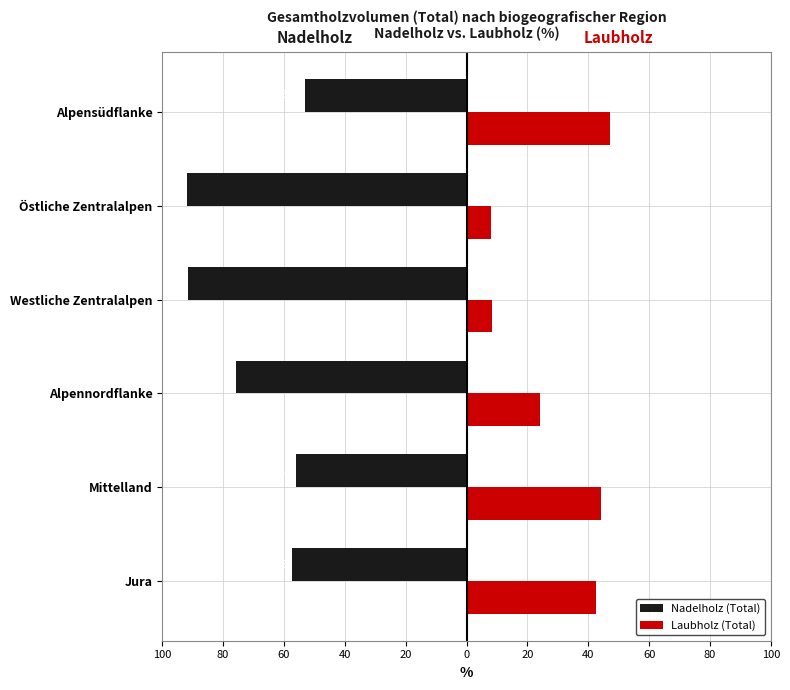

What are all the series names shown in the legend?

Nadelholz (Total), Laubholz (Total)